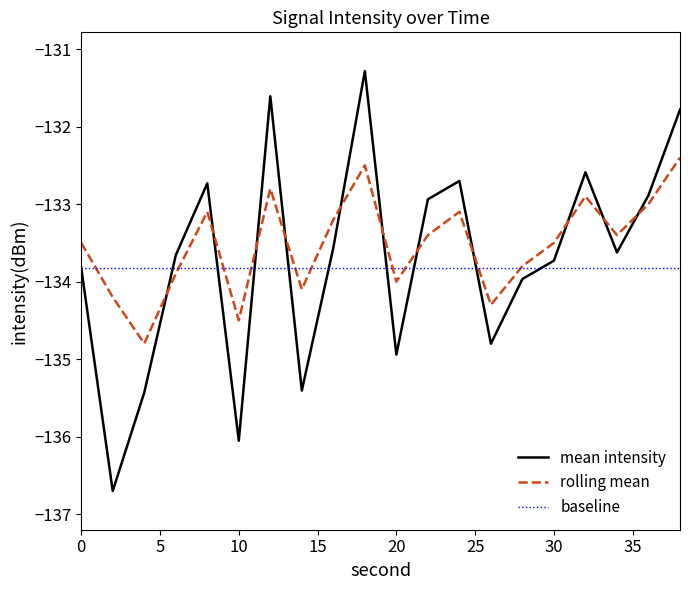

How many interior local peaks does the rolling mean series have?

5